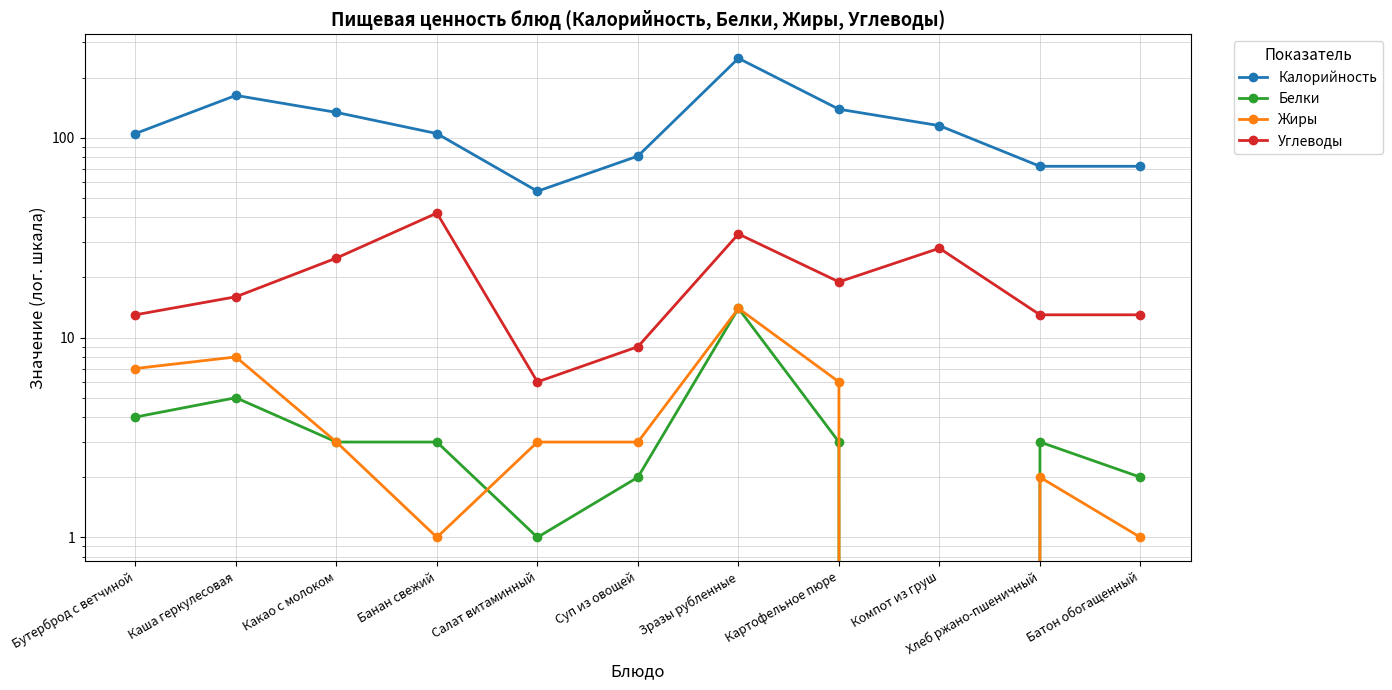

Which series has the largest total across all categories?

Калорийность